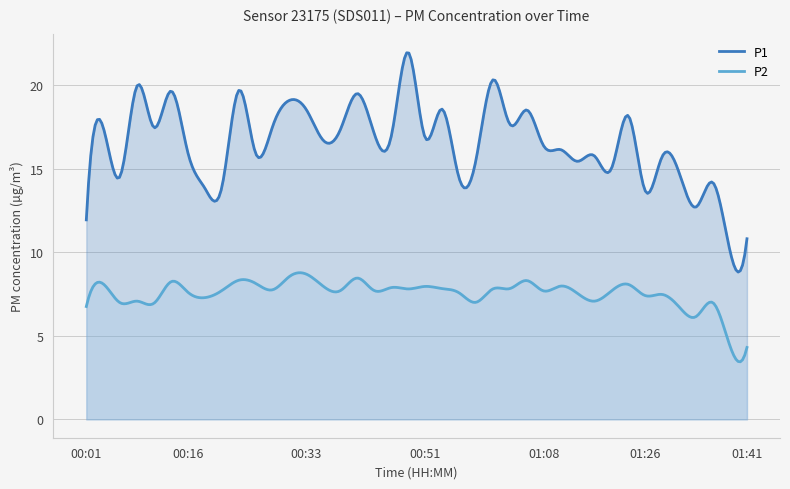

What is the lowest value of the P2 series?

3.4